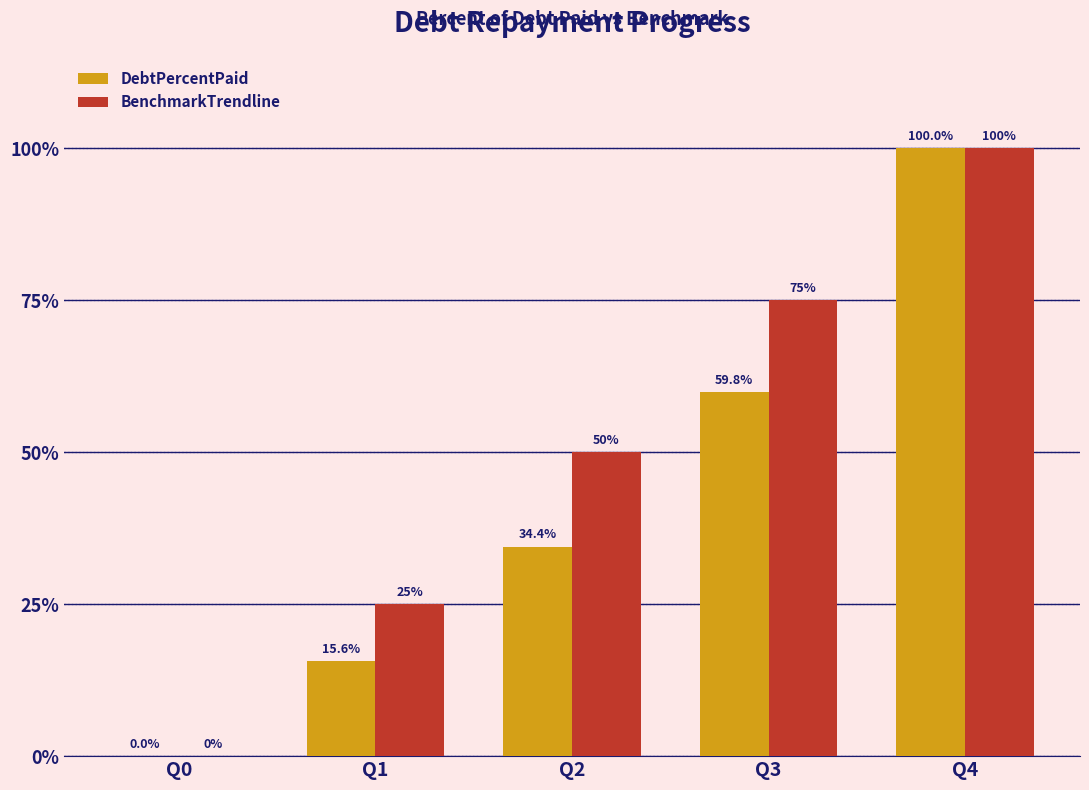

What is the sum of the BenchmarkTrendline values at Q0 and Q4?

100.0